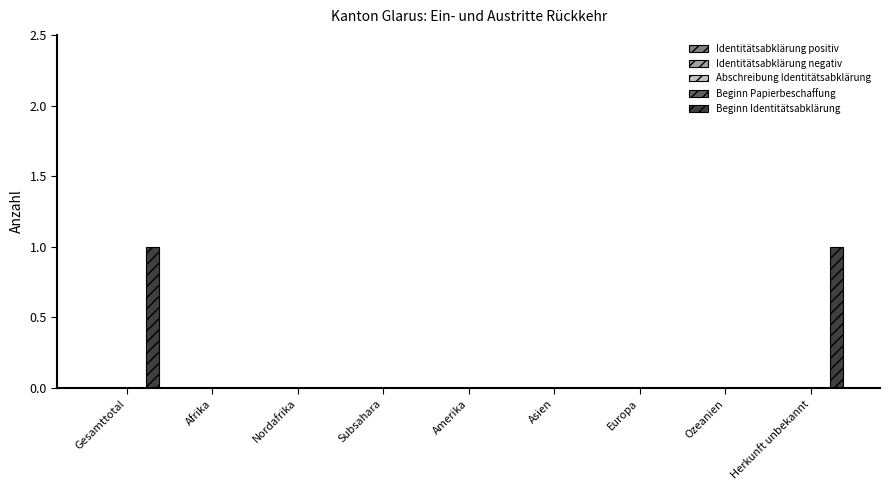

Are the bars horizontal?

No